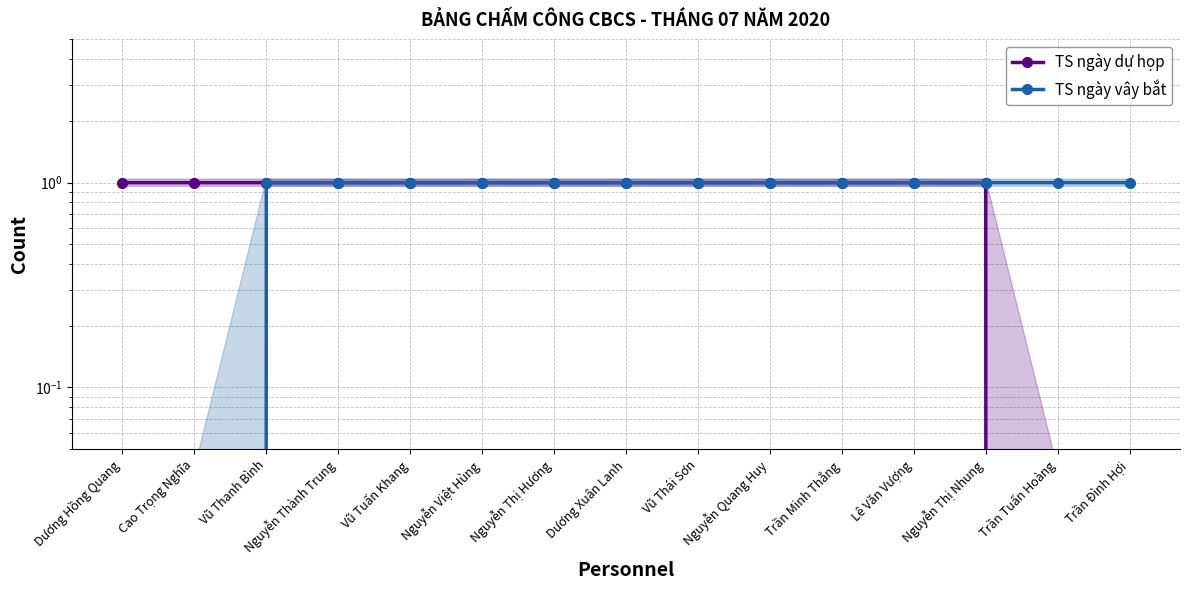

Reading left to right, list all the values displayed in this chart.

TS ngày dự họp: Dương Hồng Quang=1	Cao Trọng Nghĩa=1	Vũ Thanh Bình=1	Nguyễn Thành Trung=1	Vũ Tuấn Khang=1	Nguyễn Việt Hùng=1	Nguyễn Thị Hương=1	Dương Xuân Lanh=1	Vũ Thái Sơn=1	Nguyễn Quang Huy=1	Trần Minh Thắng=1	Lê Văn Vượng=1	Nguyễn Thị Nhung=1	Trần Tuấn Hoàng=0	Trần Đình Hợi=0
TS ngày vây bắt: Dương Hồng Quang=0	Cao Trọng Nghĩa=0	Vũ Thanh Bình=1	Nguyễn Thành Trung=1	Vũ Tuấn Khang=1	Nguyễn Việt Hùng=1	Nguyễn Thị Hương=1	Dương Xuân Lanh=1	Vũ Thái Sơn=1	Nguyễn Quang Huy=1	Trần Minh Thắng=1	Lê Văn Vượng=1	Nguyễn Thị Nhung=1	Trần Tuấn Hoàng=1	Trần Đình Hợi=1